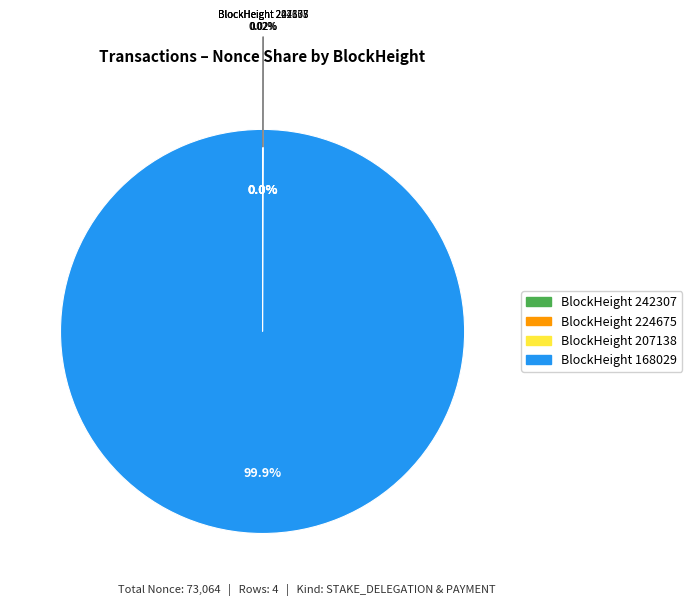

What percentage do 168029 and 207138 together represent?

100.0%